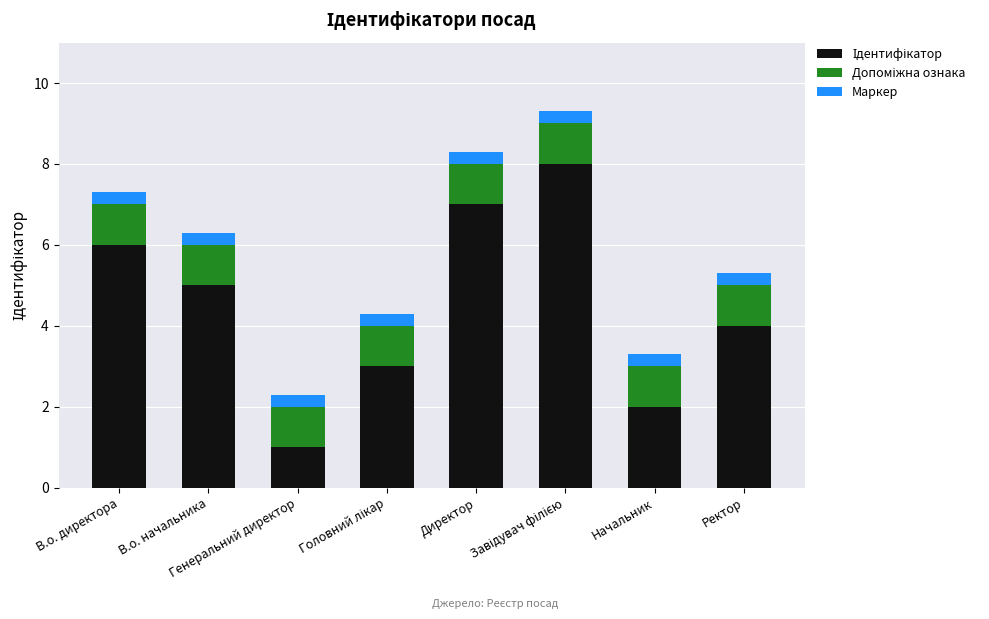

Which category has the lowest value in the Ідентифікатор series?

Генеральний директор